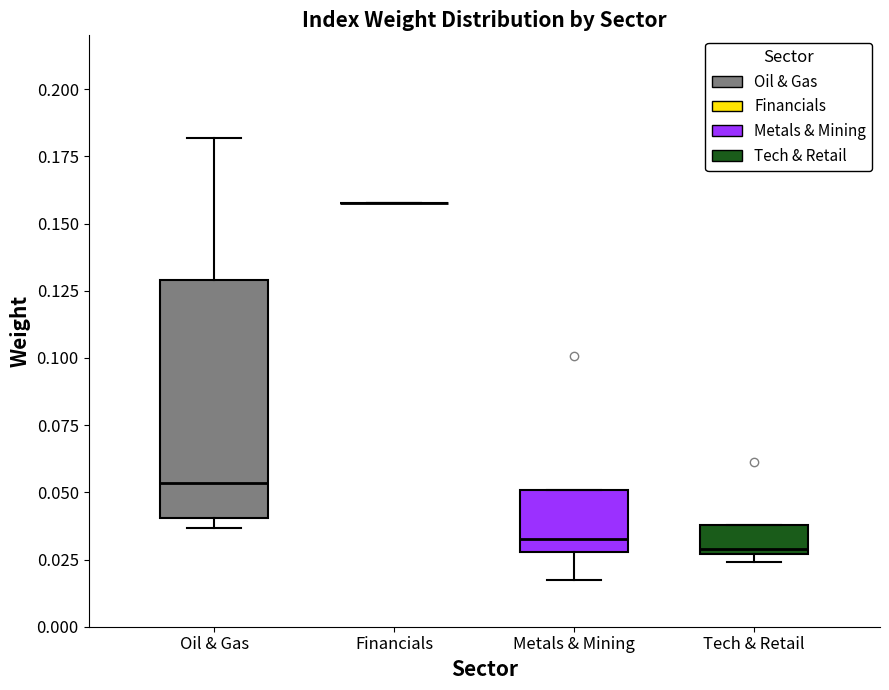

Reading left to right, transcribe this box plot: for each box, give where its median line is, the range the box spans, and where its two whiskers end, as read against the y-axis. The values are not printed on the chart, so give them approximately, as read against the axis.

Oil & Gas: median 0.055, box 0.040 to 0.130, whiskers 0.035 to 0.180
Financials: box collapsed to a line at 0.160, whiskers 0.160 to 0.160
Metals & Mining: median 0.035, box 0.030 to 0.050, whiskers 0.015 to 0.050
Tech & Retail: median 0.030, box 0.025 to 0.040, whiskers 0.025 (just below the box's lower edge) to 0.040